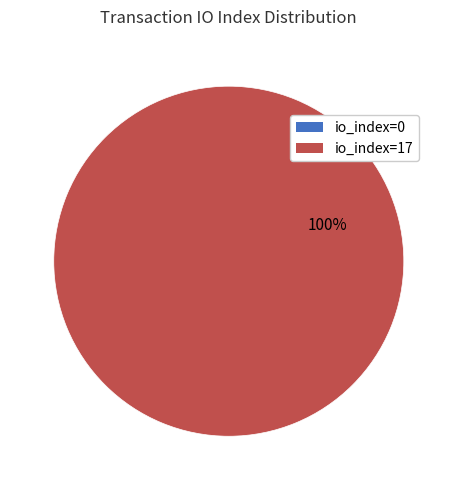

True or false: io_index=17 accounts for 100% of the total.

True